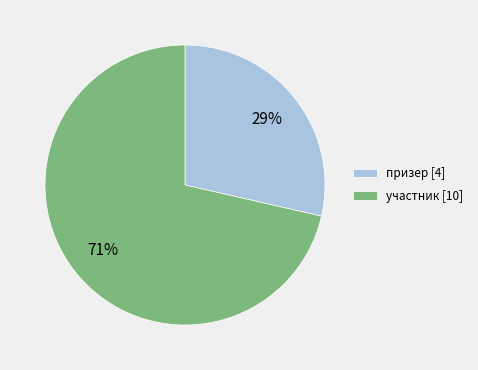

Rank the categories by value from highest to lowest.

участник, призер